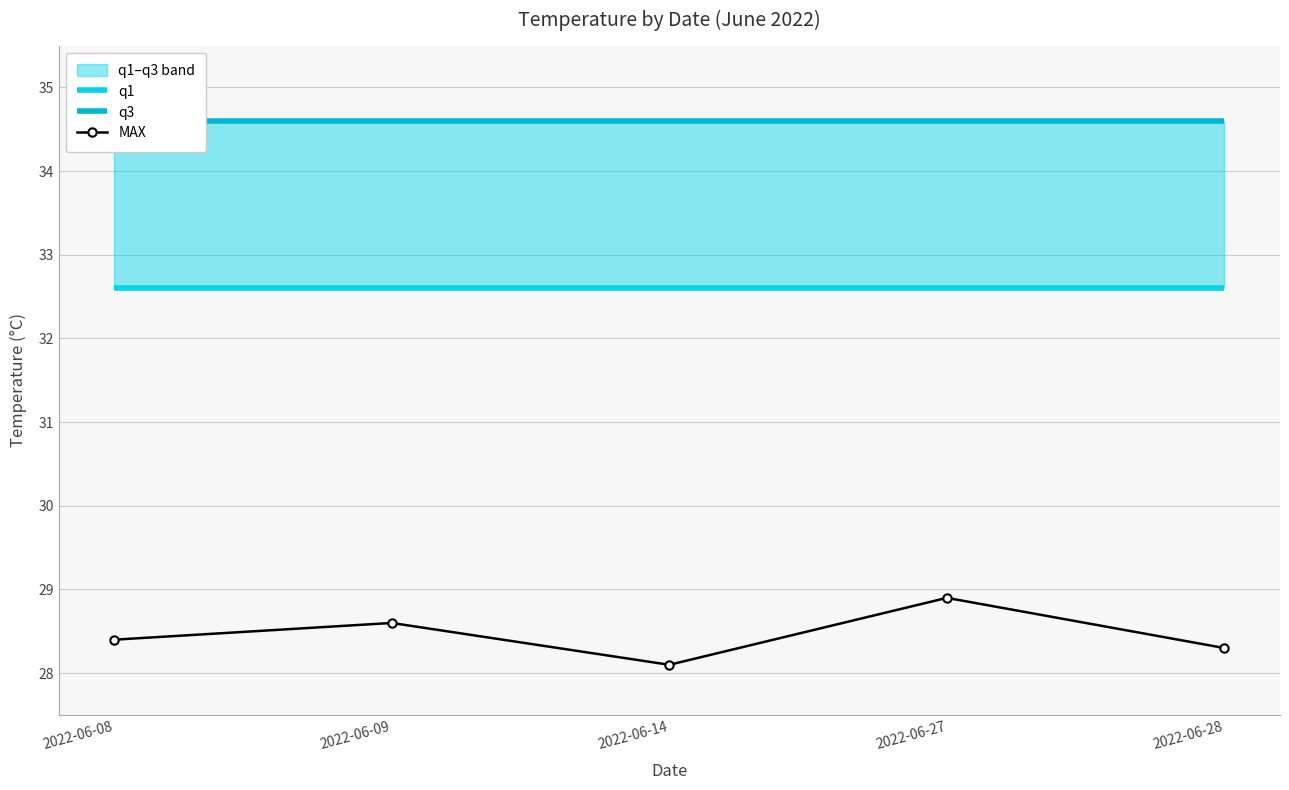

Rank the series by their average value, from highest to lowest.

q3, q1, MAX